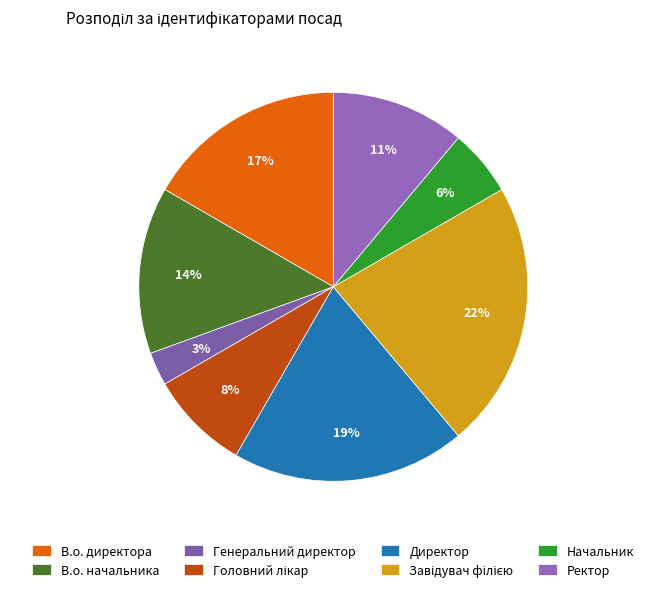

Is it true that В.о. начальника is 3% of the pie?

False